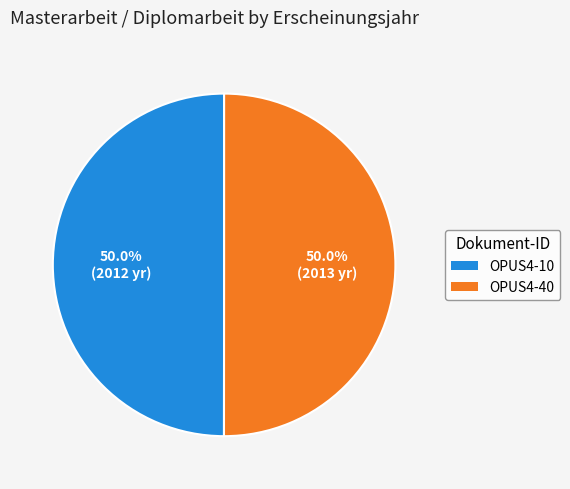

What percentage is the OPUS4-10 slice, to the nearest percent?

50%